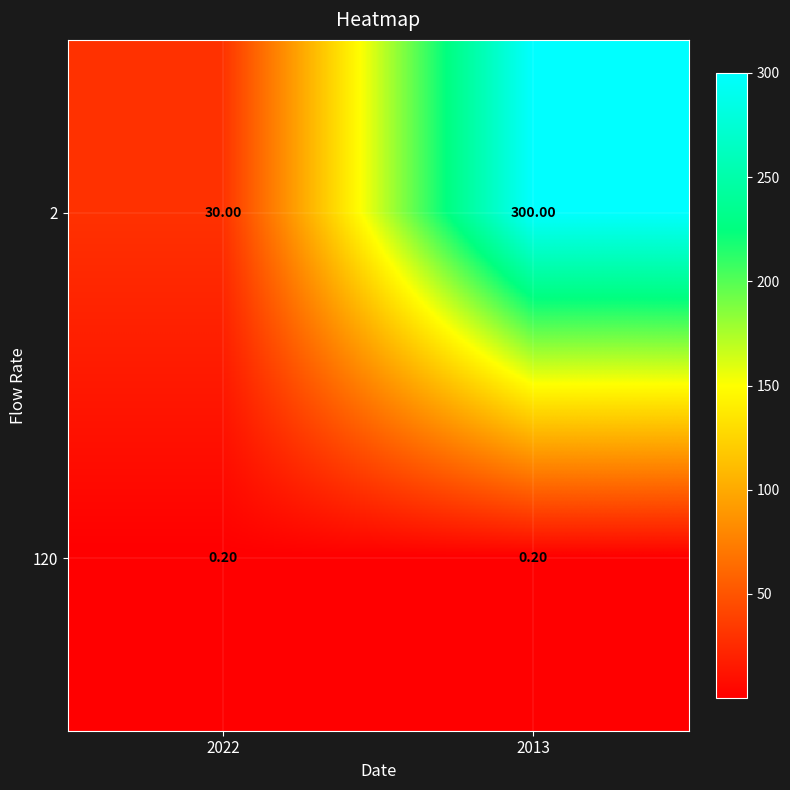

At how many categories does at least one series exceed 234?

1